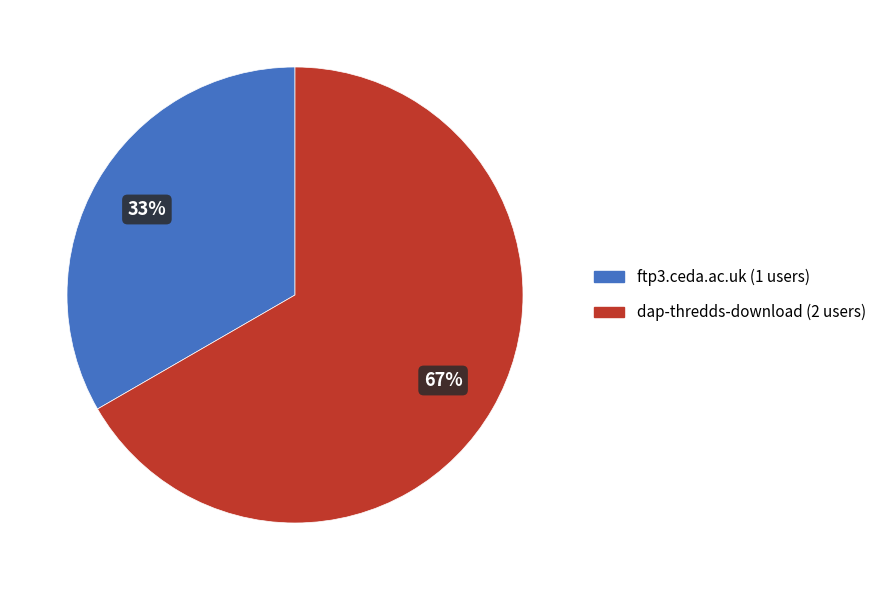

Rank the categories by value from highest to lowest.

dap-thredds-download, ftp3.ceda.ac.uk